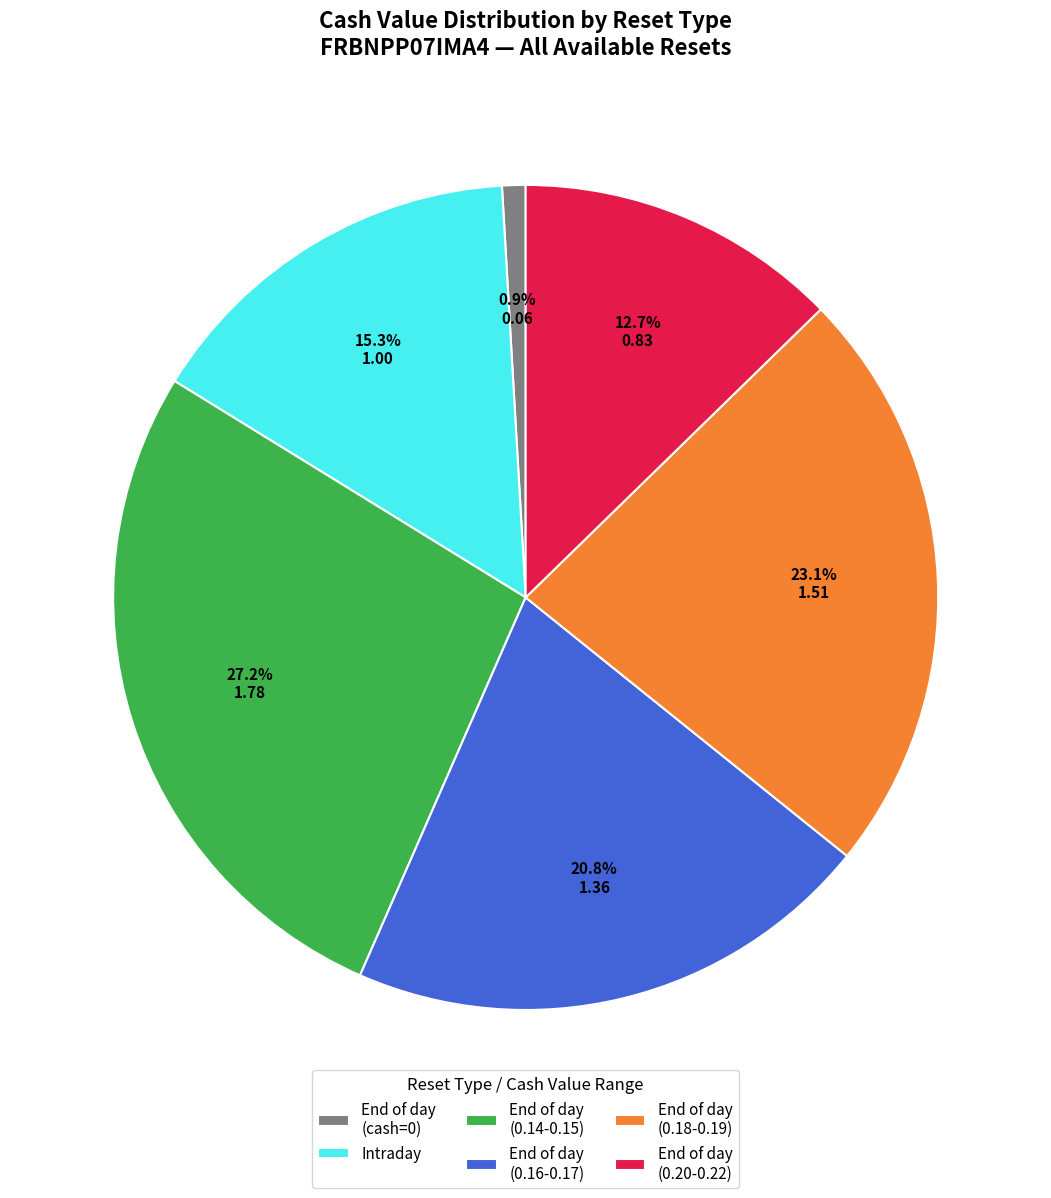

What is the largest slice in the pie chart?

End of day (0.14-0.15)